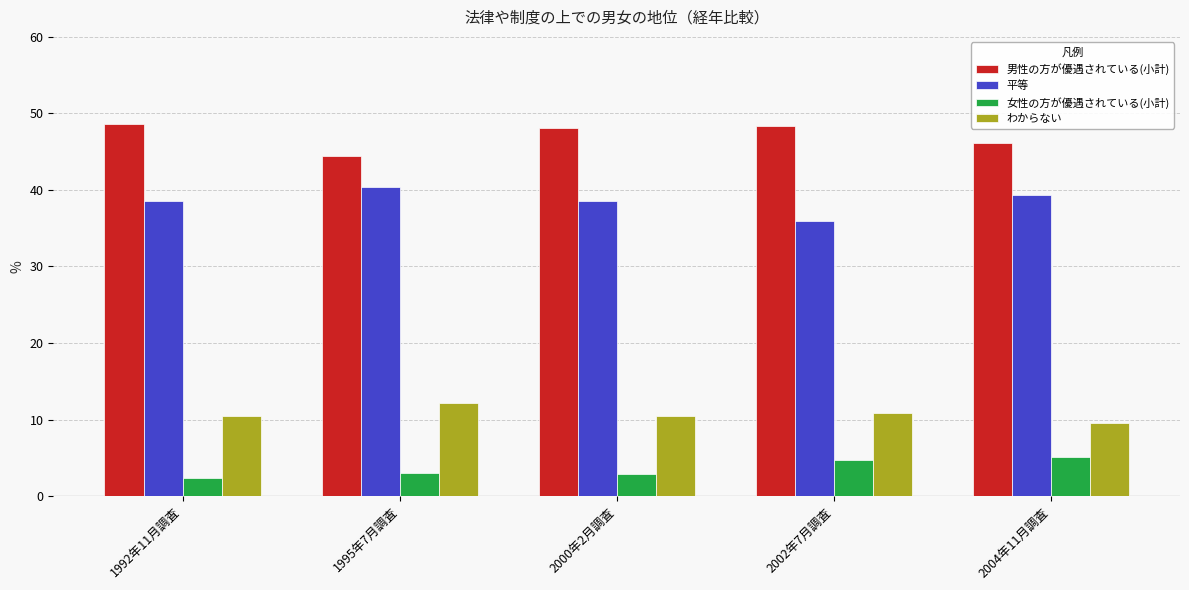

Is it true that わからない equals 4.9 at 1992年11月調査?

False